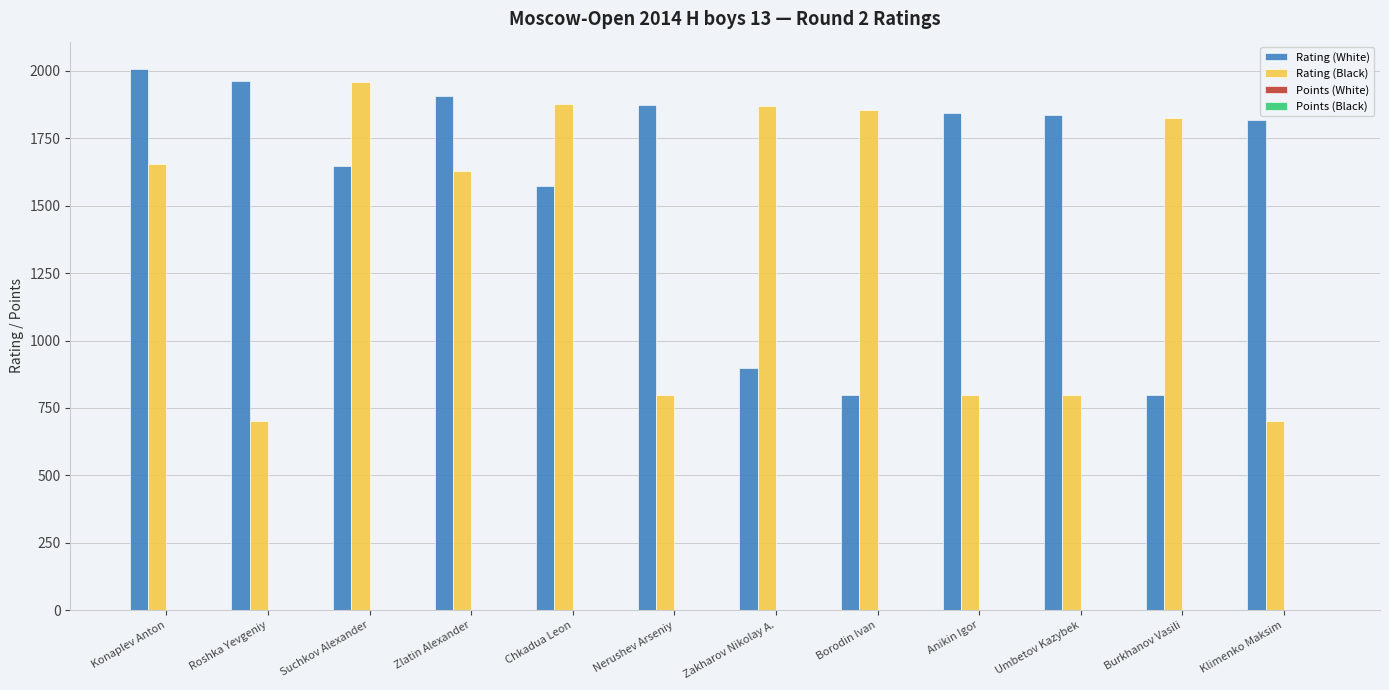

Which series has the largest total across all categories?

Rating (White)